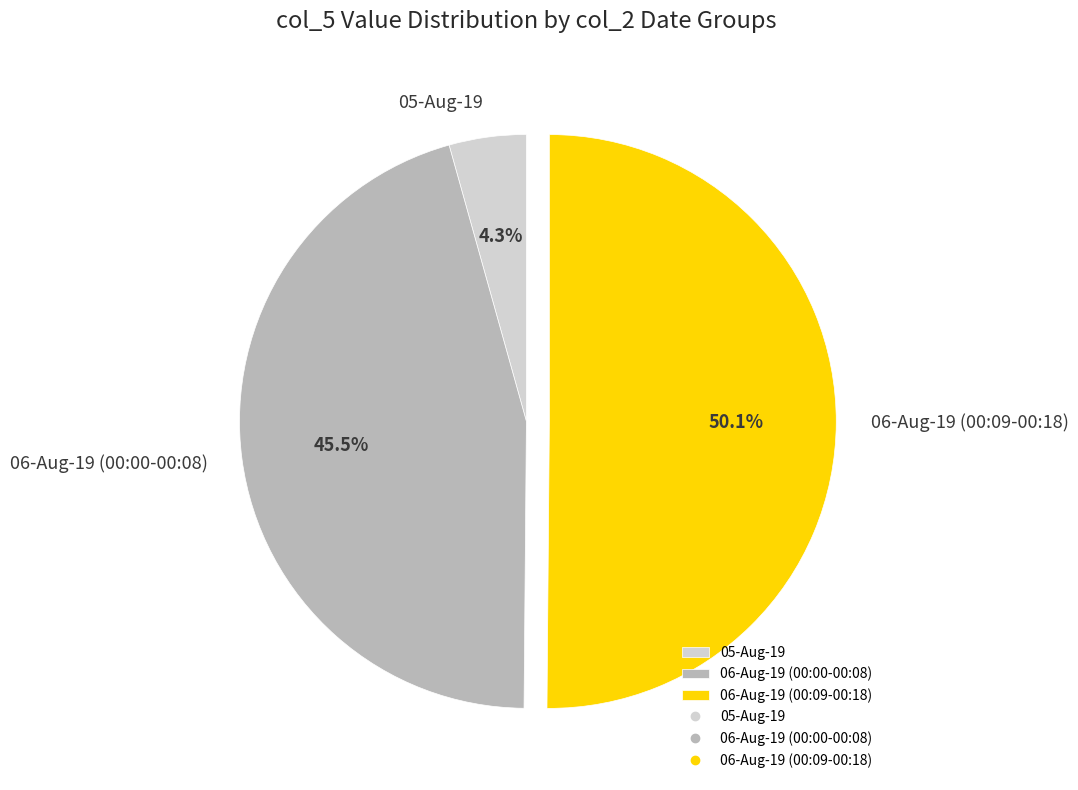

Which slice is the smallest?

05-Aug-19